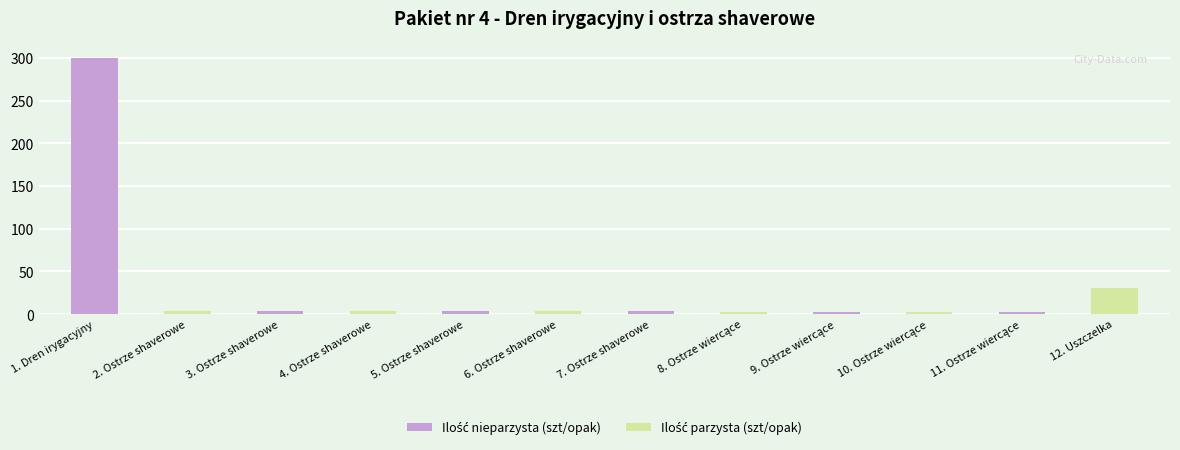

Reading left to right, list all the values displayed in this chart.

300	4	4	4	4	4	4	2	2	2	2	30